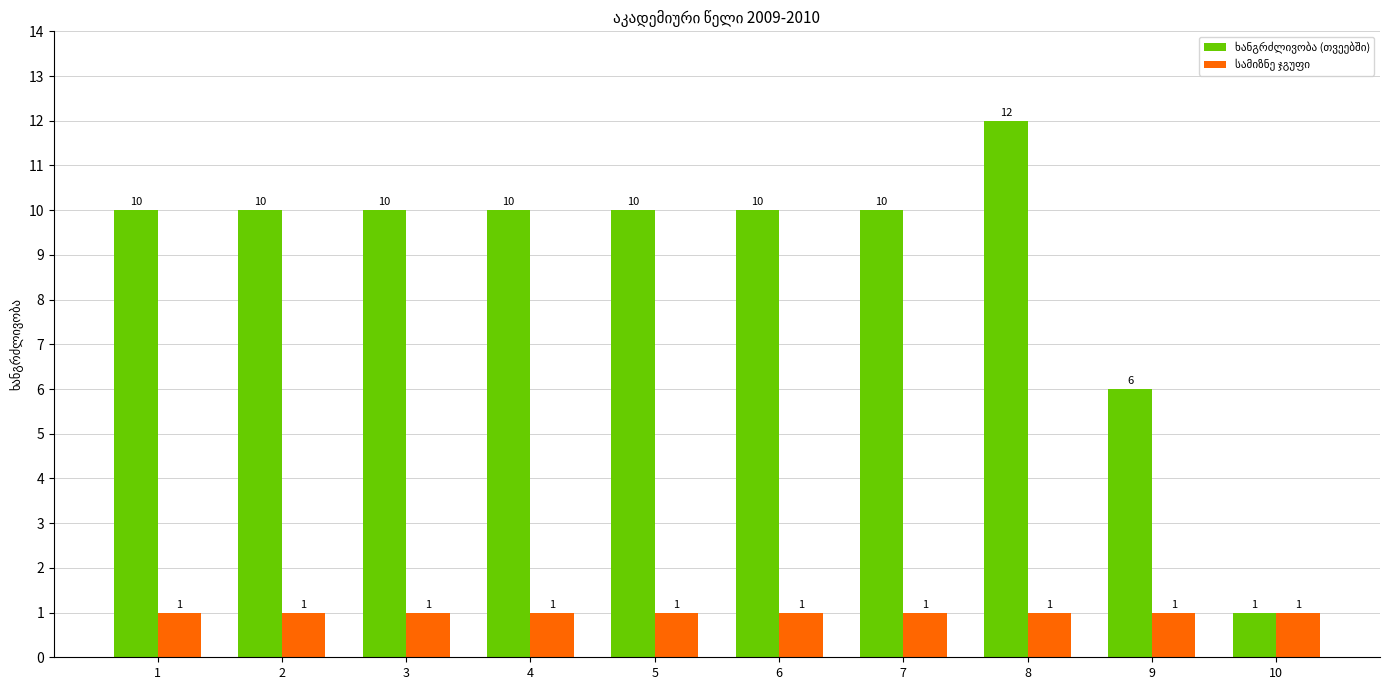

At which category is the sum across all series the highest?

8